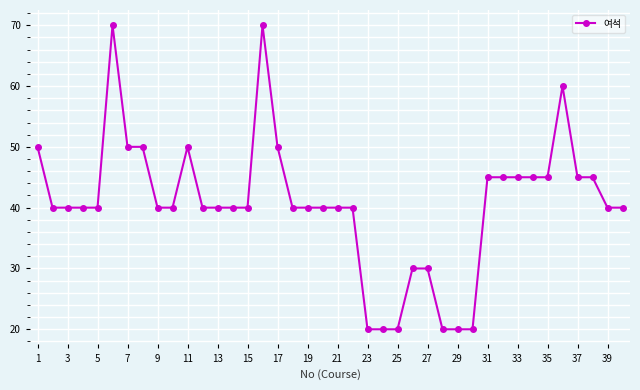

How many series are shown in this chart?

1